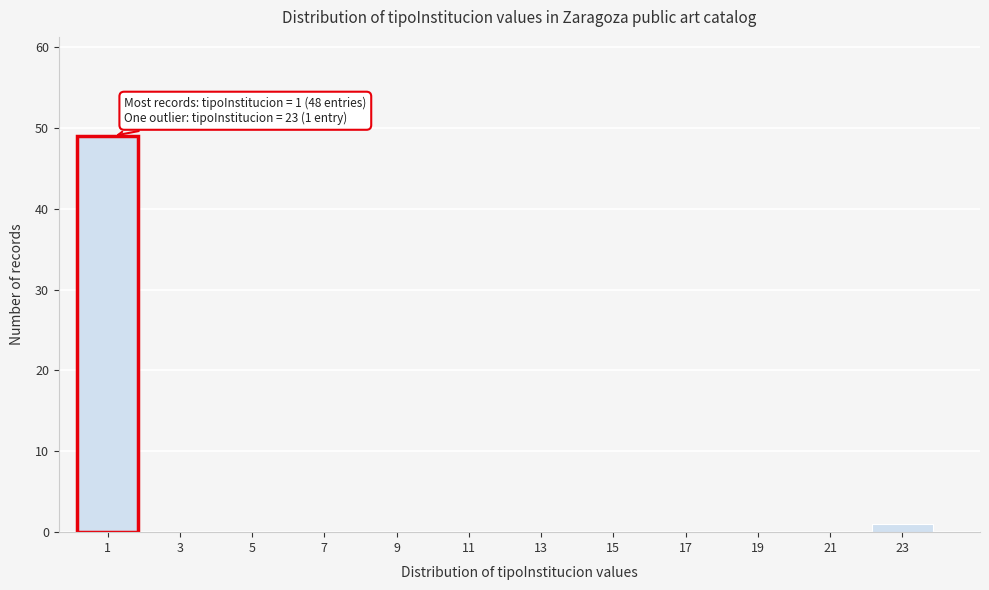

Reading right to left, extract all data points from this chart.

23=1	21=0	19=0	17=0	15=0	13=0	11=0	9=0	7=0	5=0	3=0	1=49